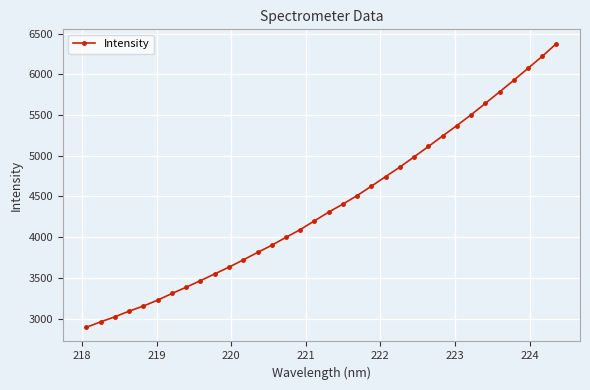

What is the sum of all values?

149127.7